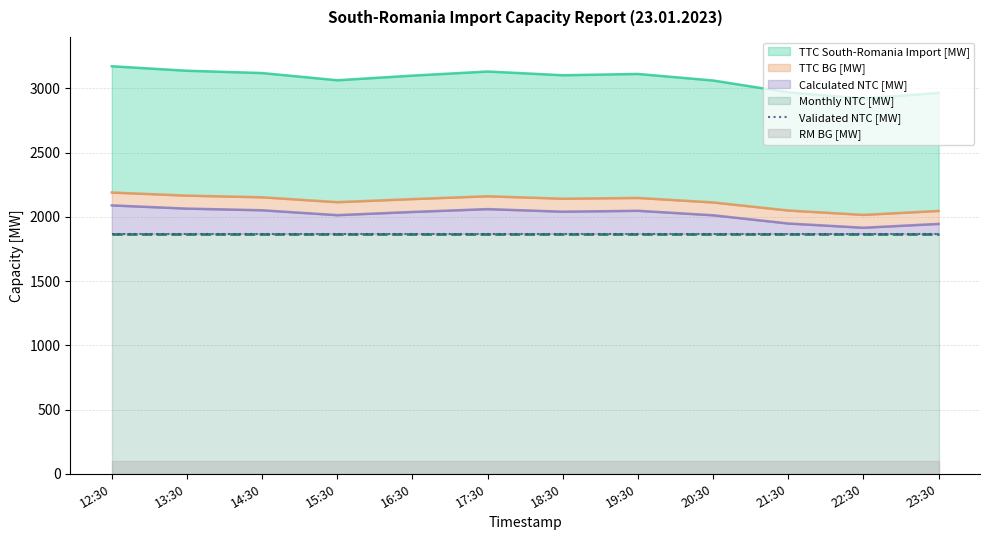

List the labels in order of TTC South-Romania Import [MW] value, largest first.

12:30, 13:30, 17:30, 14:30, 19:30, 18:30, 16:30, 15:30, 20:30, 21:30, 23:30, 22:30